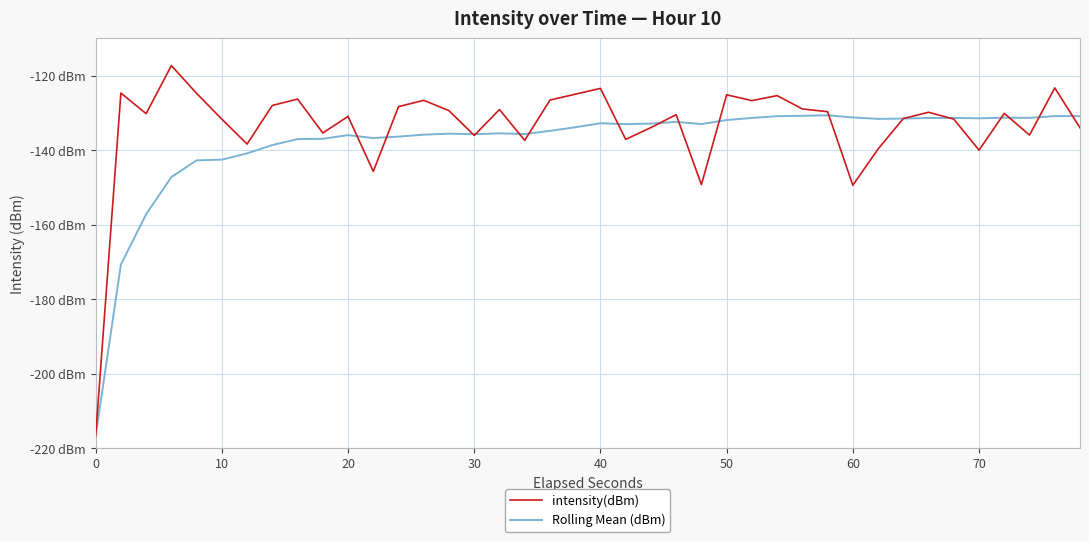

Does the chart have visible grid lines?

Yes